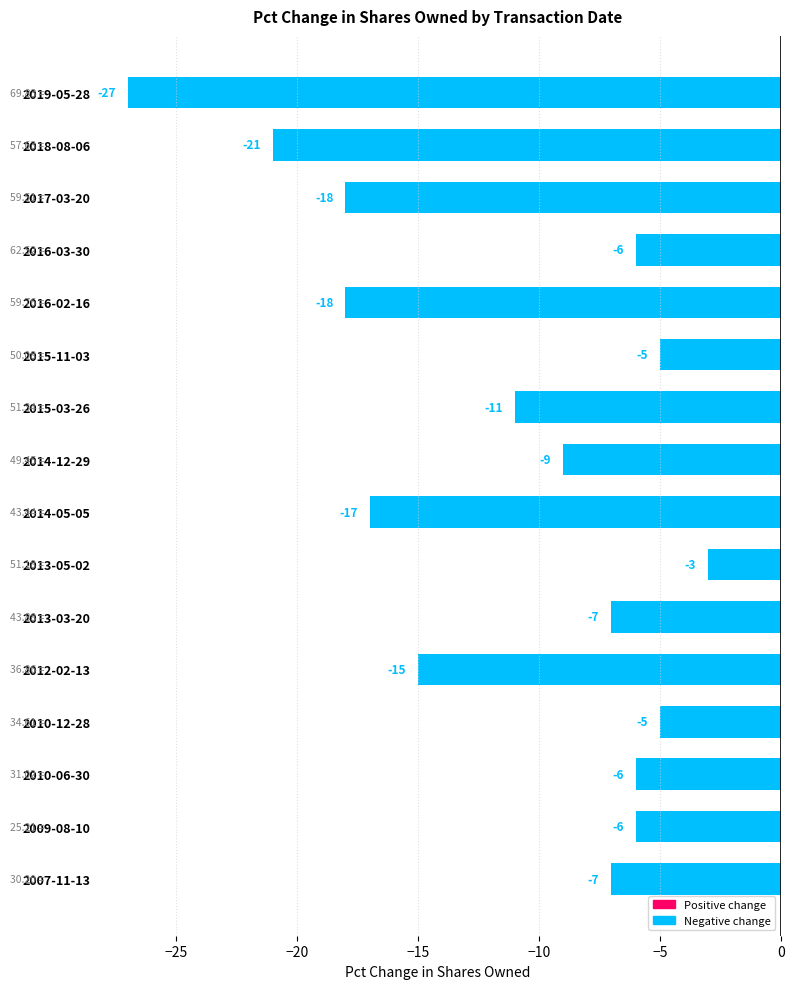

What is the sum of the values at 2009-08-10 and 2014-05-05?

-23